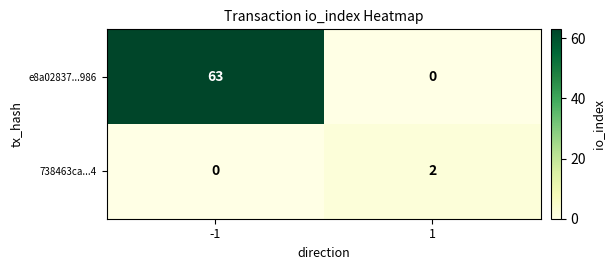

Which series has the widest spread of values?

e8a02837...986